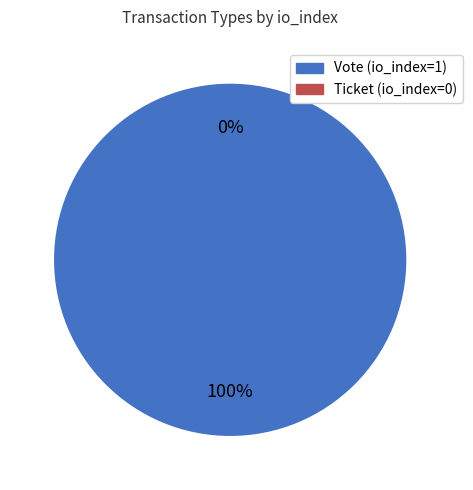

Count the number of slices in the pie.

2